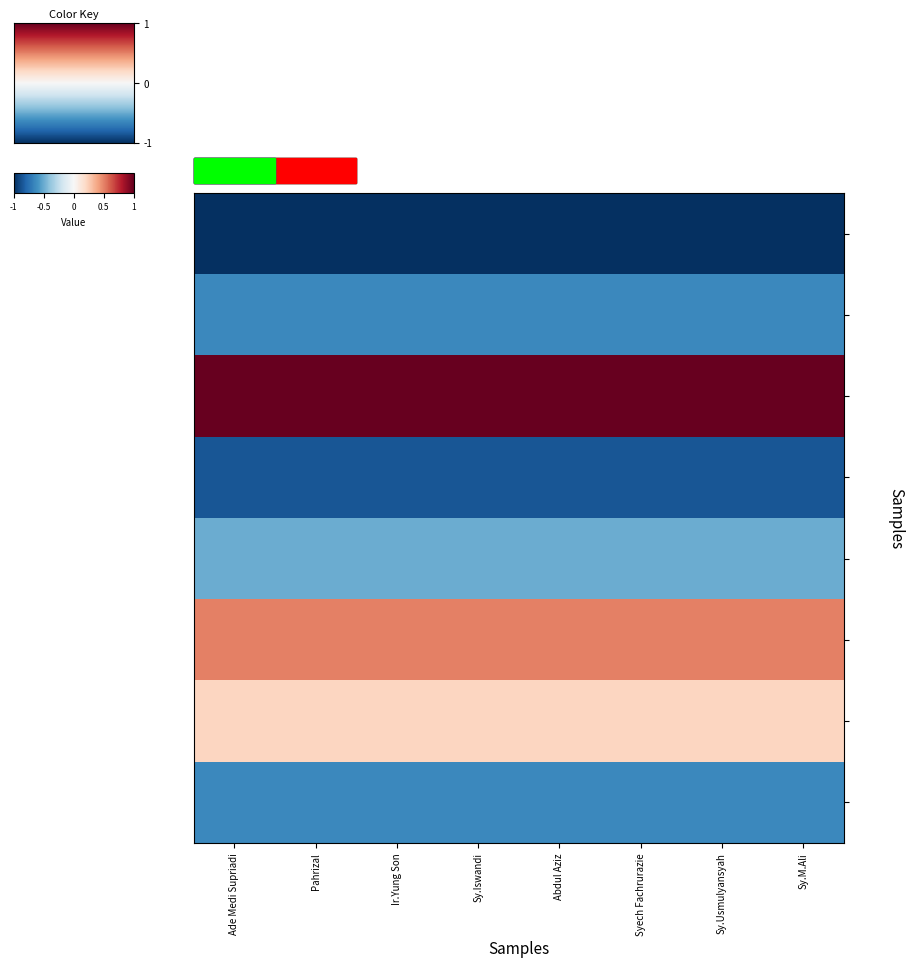

What is the spread (max minus min) of values at Sy.M.Ali?

2.0